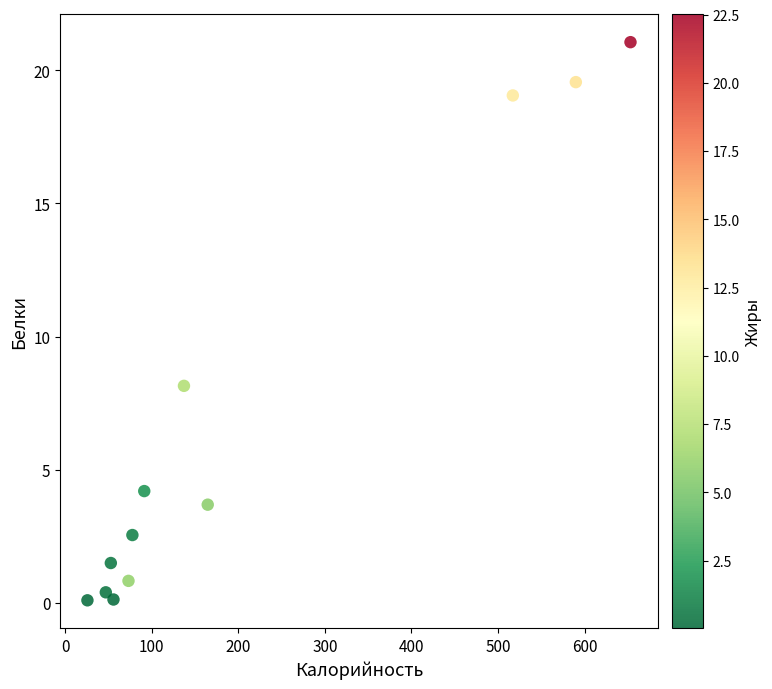

What is the average X value?

207.1